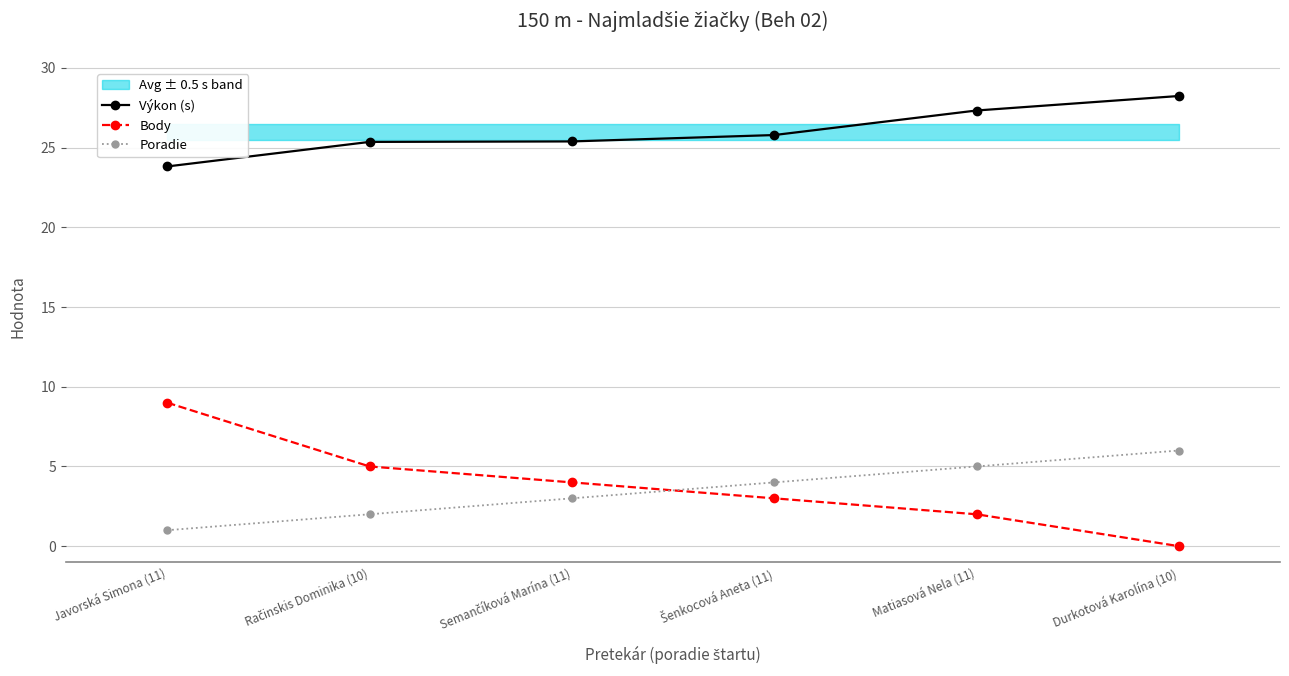

What is the approximate value of Výkon (s) at Javorská Simona (11)?

23.8